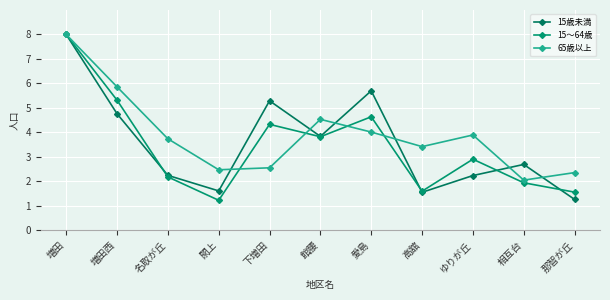

Which series changed the most between 愛島 and 相互台?

15歳未満